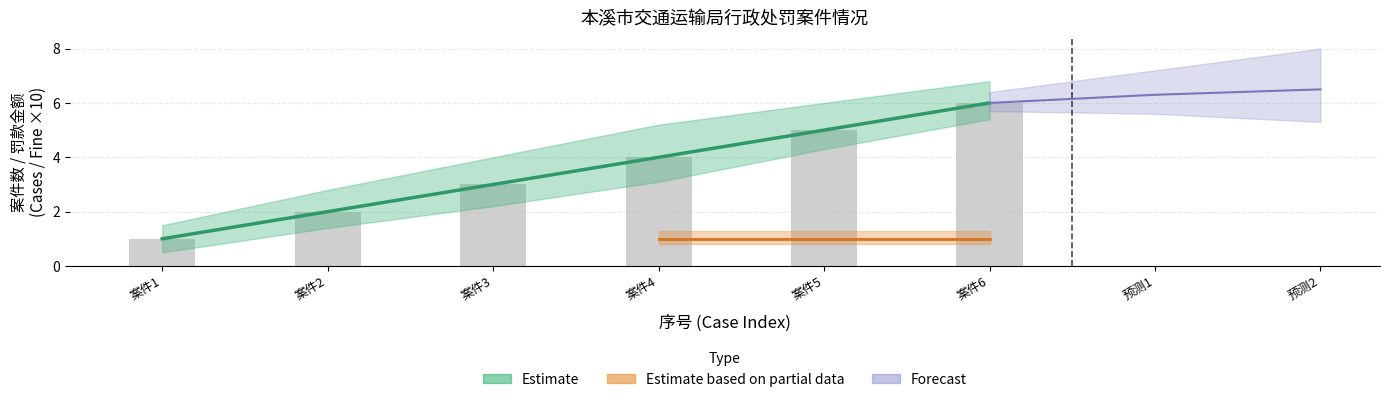

Reading left to right, list all the values displayed in this chart.

1	2	3	4	5	6